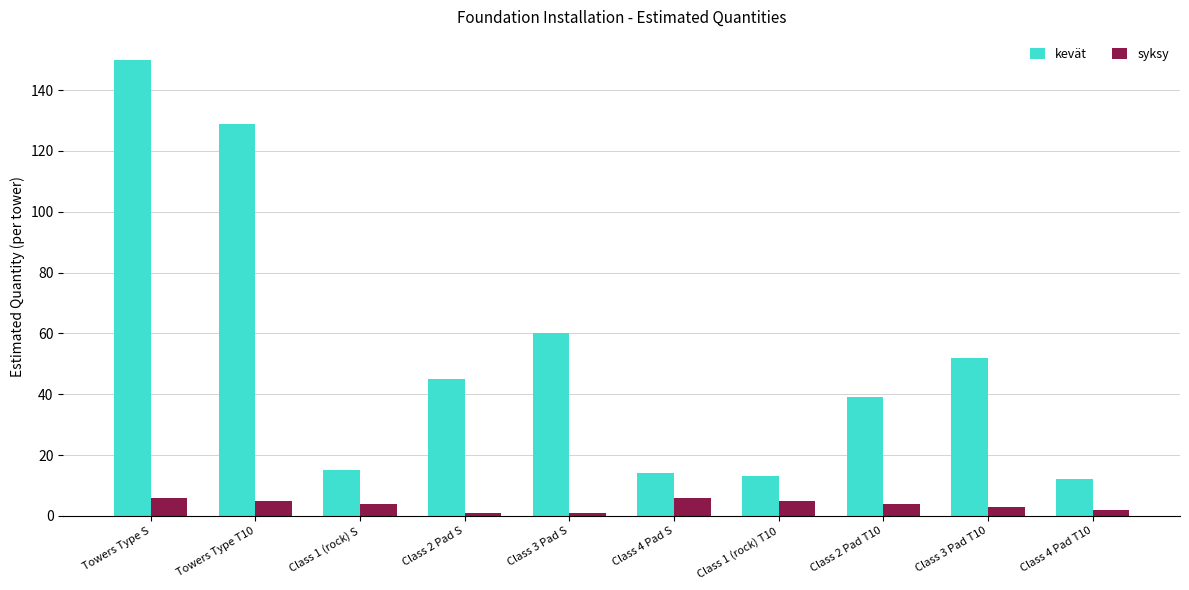

What is the difference between the kevät values at Class 4 Pad T10 and Class 2 Pad T10?

27